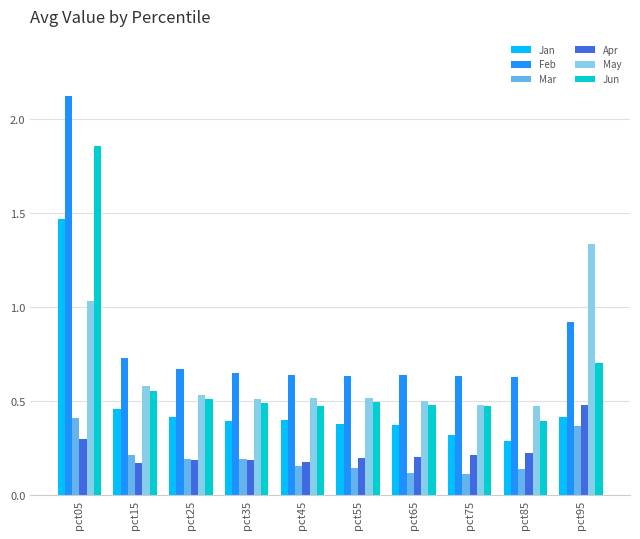

What is the greatest value displayed?

2.1